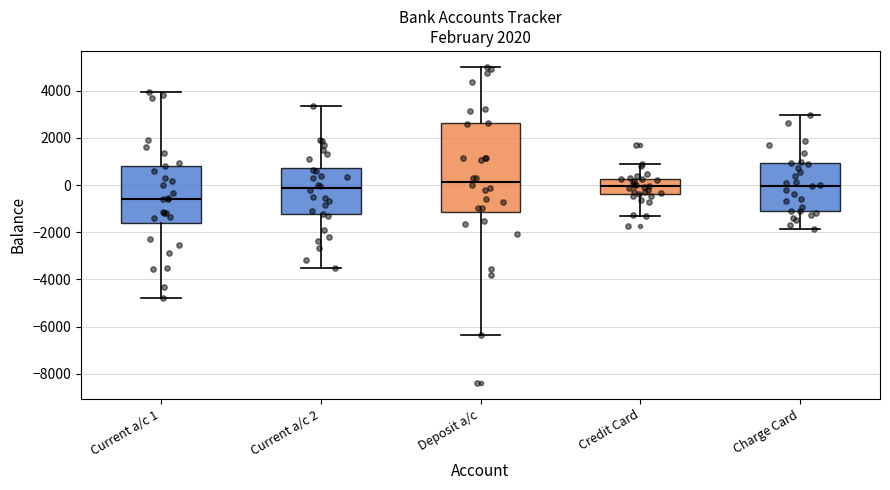

Comparing the boxes themselves (not the whiskers), which one is the tallest?

Deposit a/c